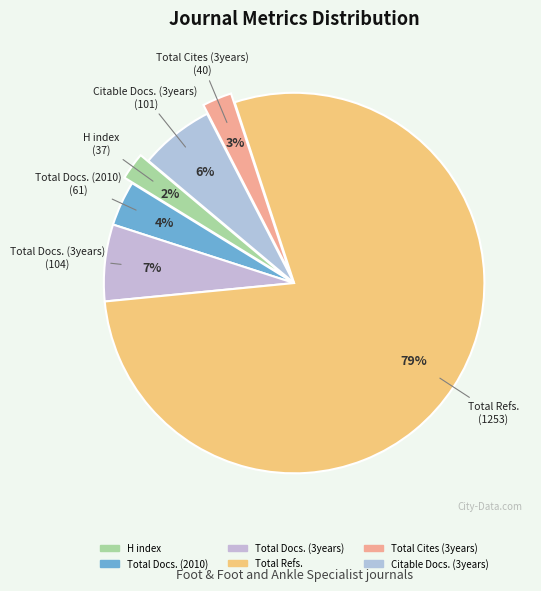

What is the change in value from Total Refs. to Citable Docs. (3years)?

-1152